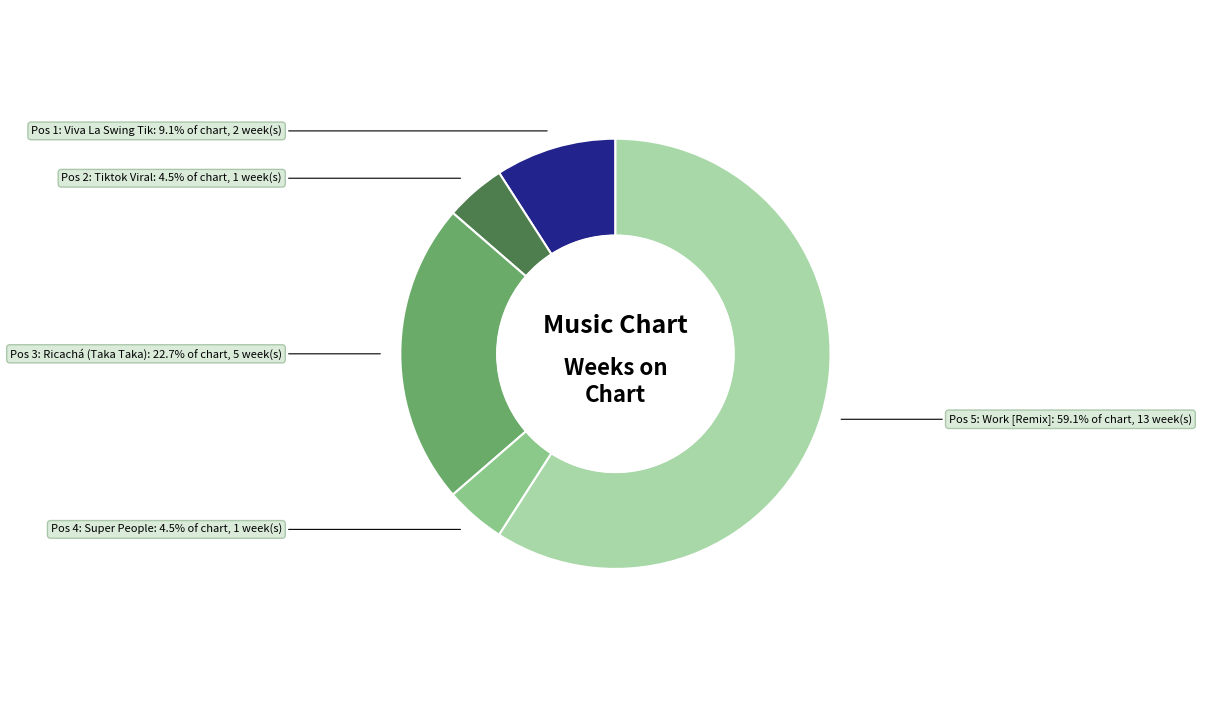

Combined, what portion of the pie is Pos 2: Tiktok Viral and Pos 1: Viva La Swing Tik?

13.6%